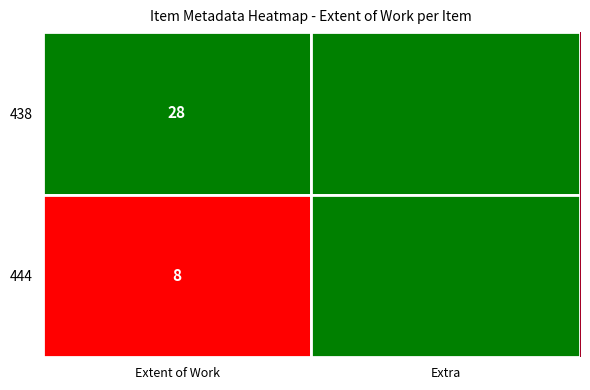

The value of 444 at Extra is 0. True or false?

True